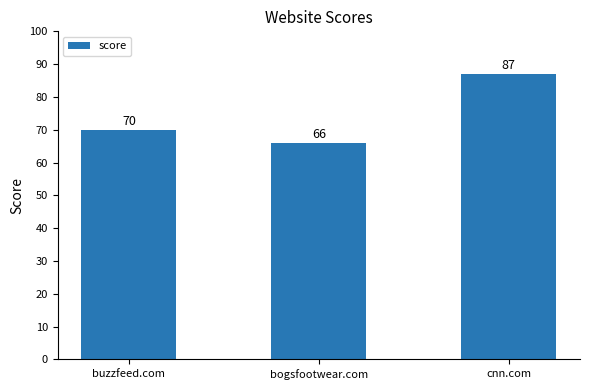

What is the minimum value shown in the chart?

66